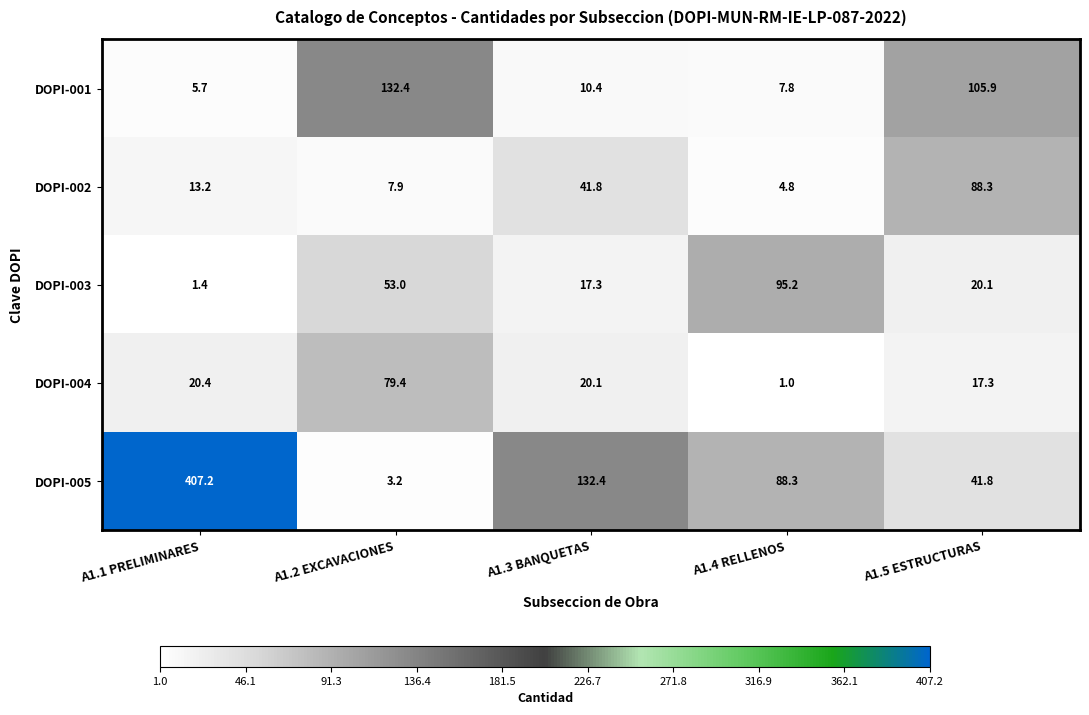

Where does the DOPI-005 series first go above 88?

A1.1 PRELIMINARES